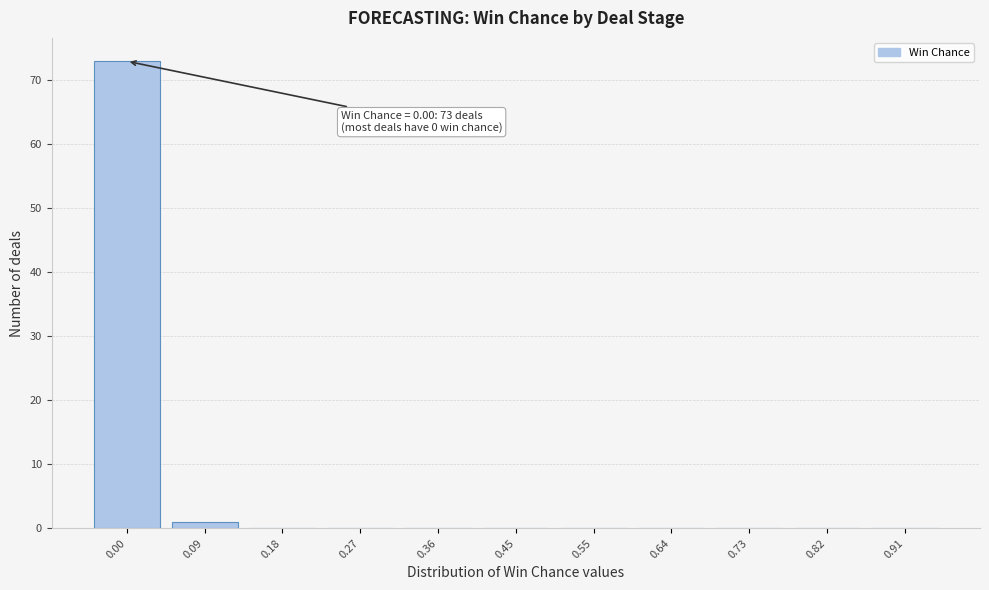

Reading left to right, extract all data points from this chart.

0.00=73	0.09=1	0.18=0	0.27=0	0.36=0	0.45=0	0.55=0	0.64=0	0.73=0	0.82=0	0.91=0